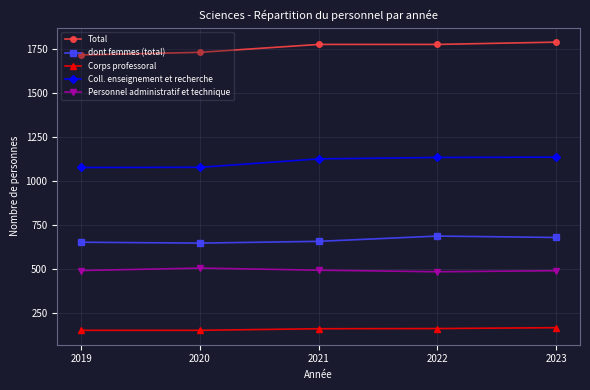

What is the highest value of the Total series?

1789